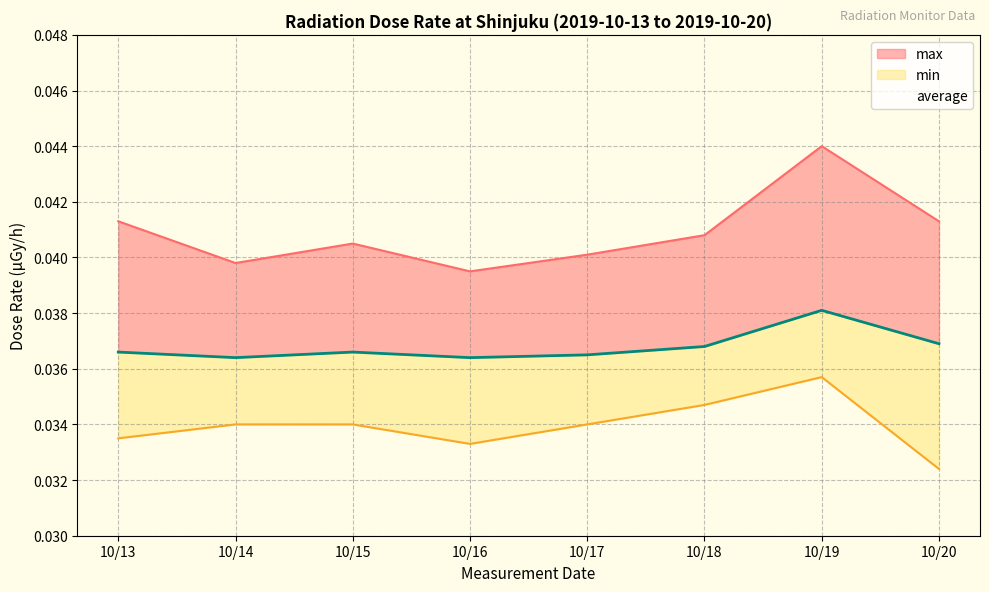

Reading left to right, what are all the values shown in this chart?

max: 10/13=0.0	10/14=0.0	10/15=0.0	10/16=0.0	10/17=0.0	10/18=0.0	10/19=0.0	10/20=0.0
average: 10/13=0.0	10/14=0.0	10/15=0.0	10/16=0.0	10/17=0.0	10/18=0.0	10/19=0.0	10/20=0.0
min: 10/13=0.0	10/14=0.0	10/15=0.0	10/16=0.0	10/17=0.0	10/18=0.0	10/19=0.0	10/20=0.0